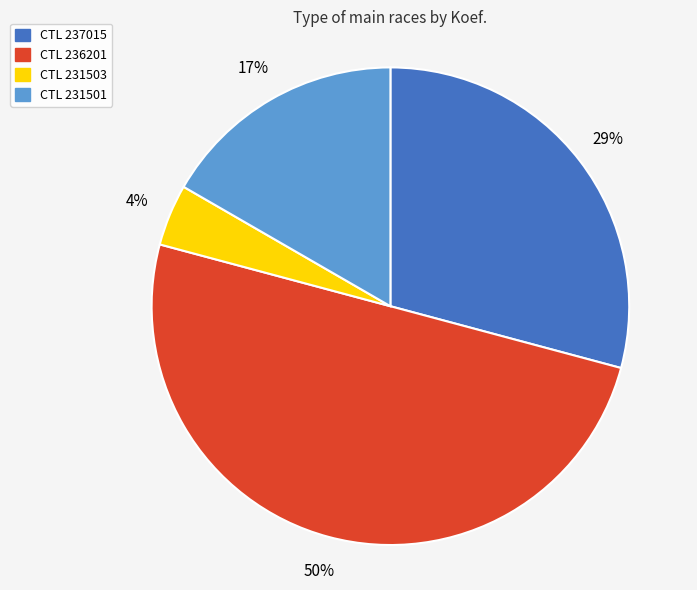

To the nearest percent, what is the average slice percentage?

25%